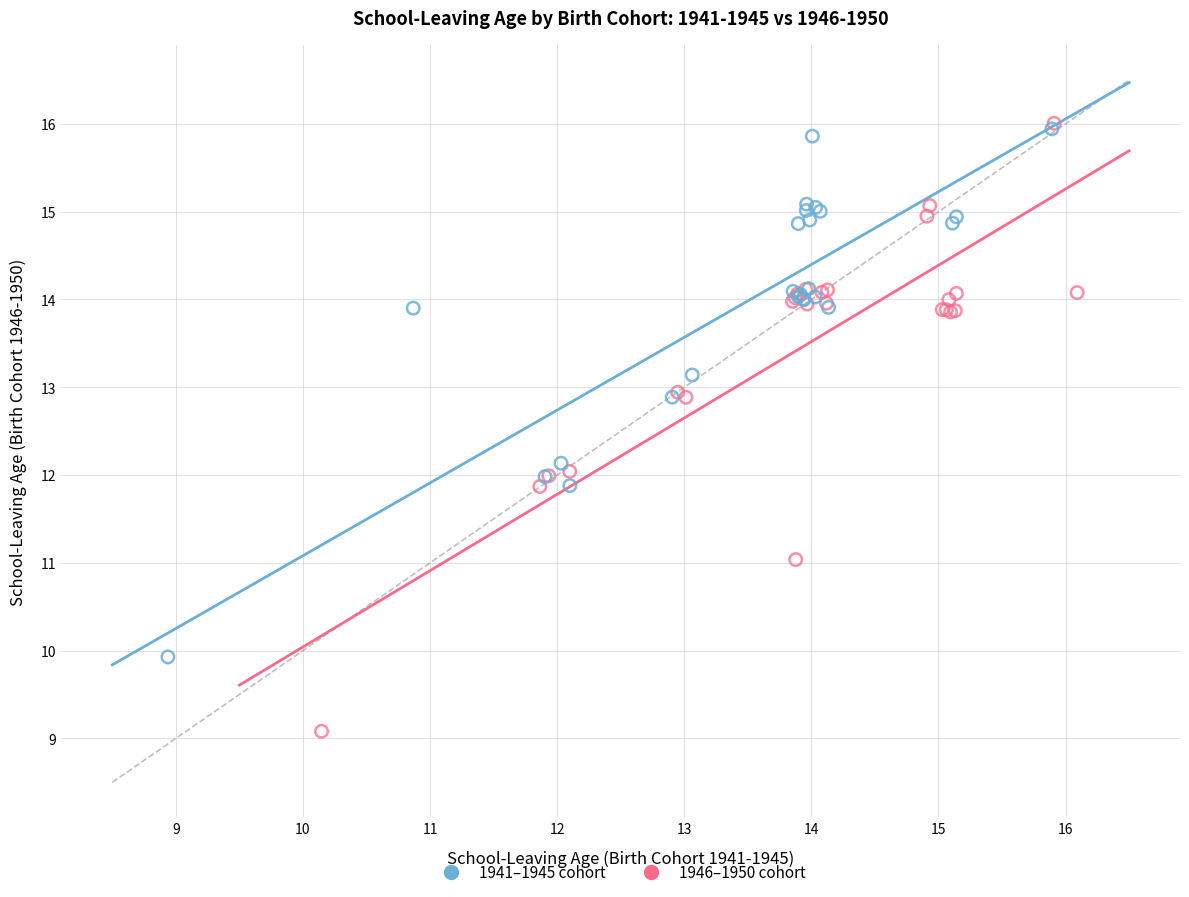

Which series contains the lowest Y value?

1946–1950 cohort